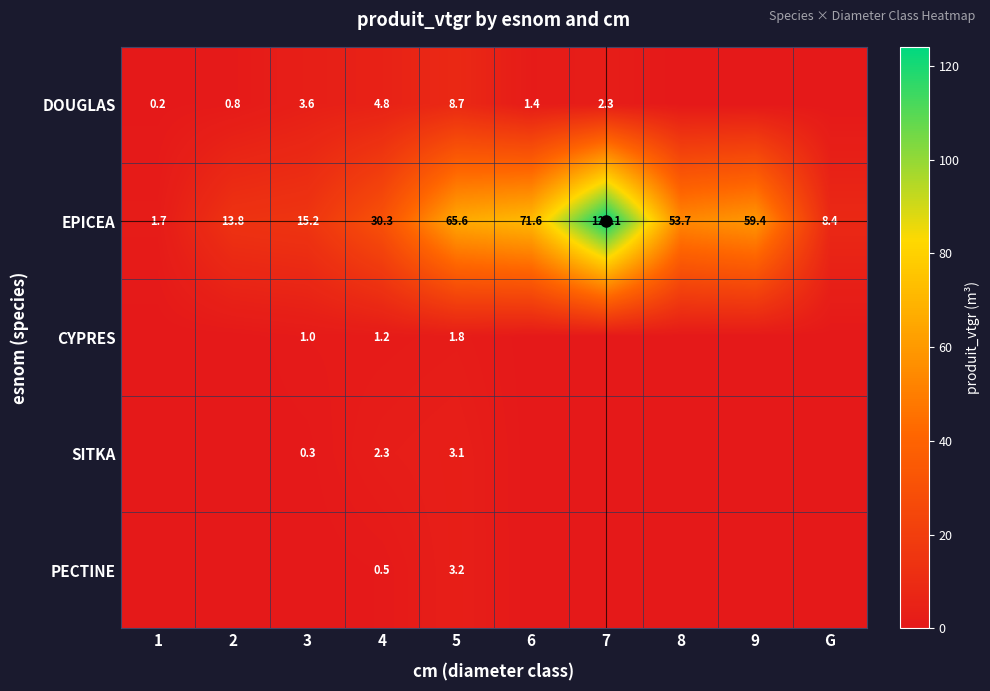

What is the total value across all series at 4?

39.1